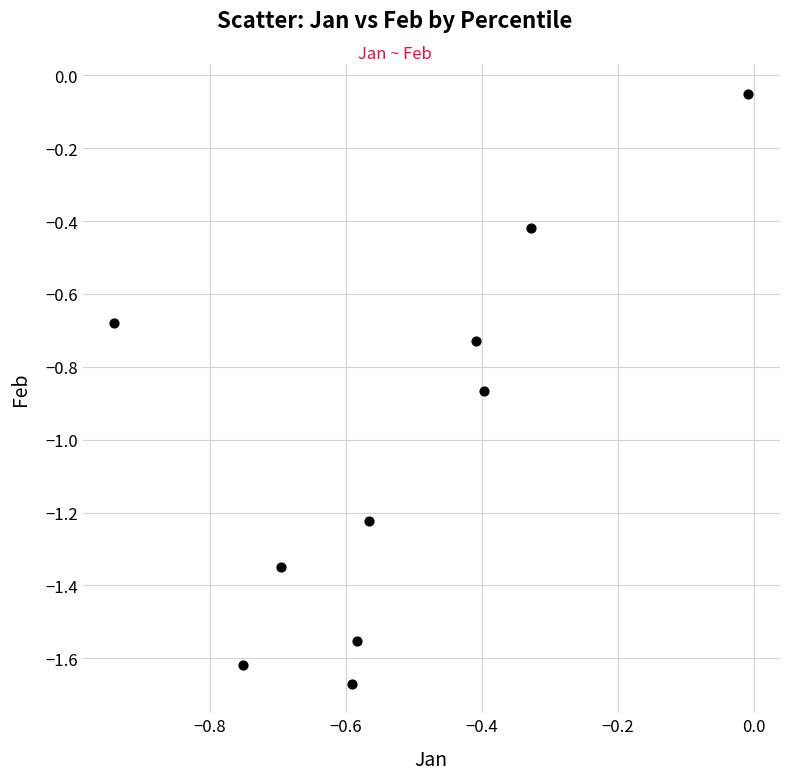

What is the average Y value?

-1.0